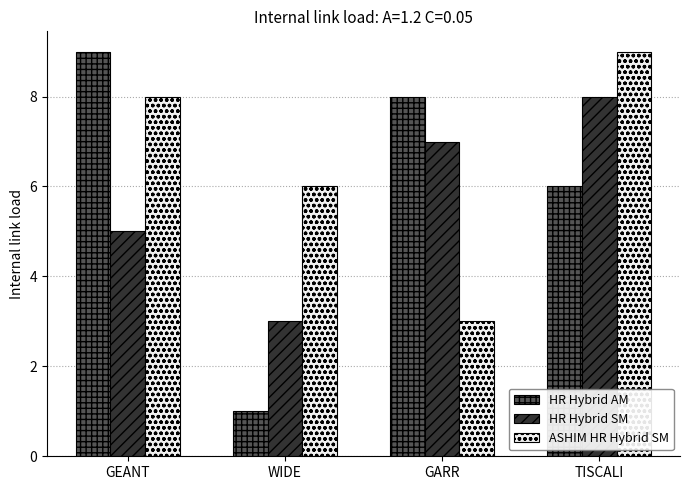

What is the label of the 3rd bar from the right?

WIDE